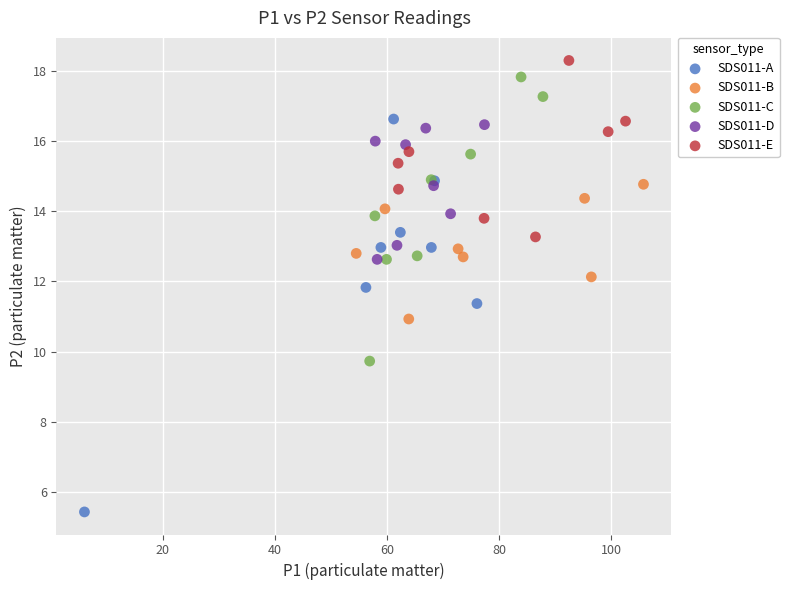

Which series reaches the minimum Y coordinate?

SDS011-A